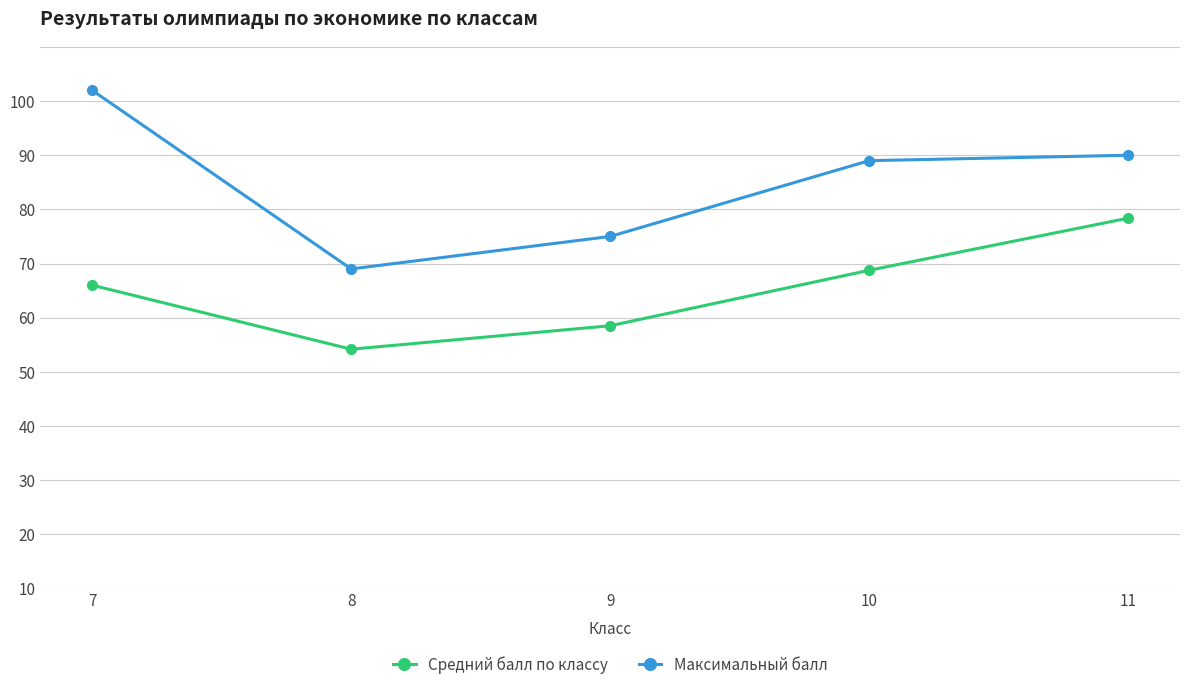

What is the average value of the Максимальный балл series?

75.0